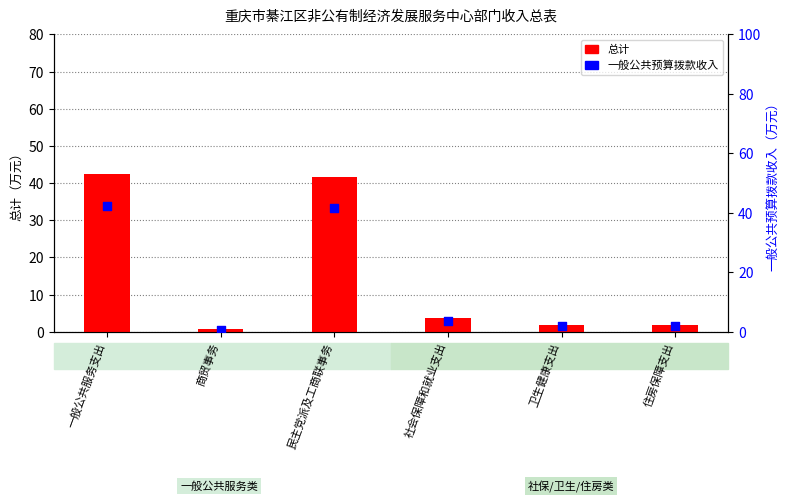

At which category is the sum across all series the highest?

一般公共服务支出